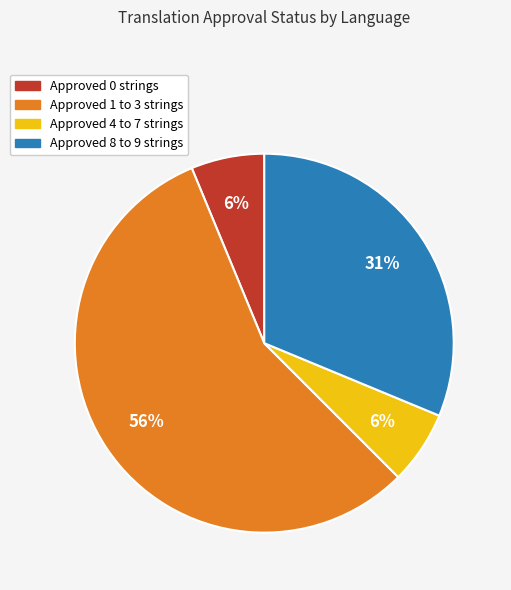

To the nearest percent, what is the average slice percentage?

25%